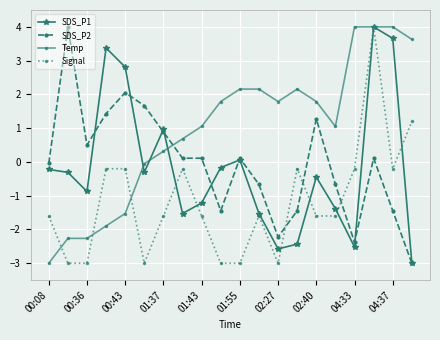

Which series has the largest total across all categories?

Temp